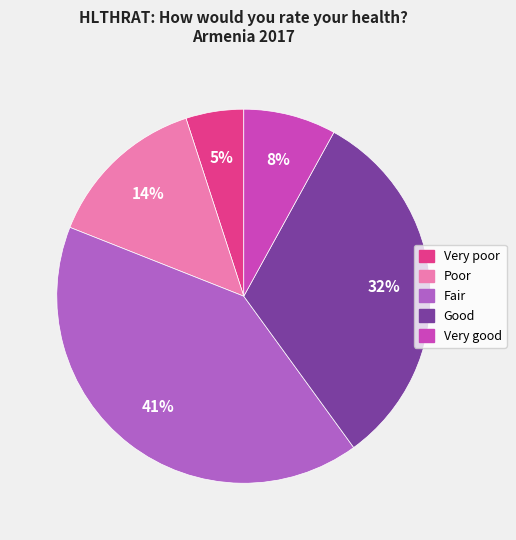

Which has a higher value, Good or Very good?

Good